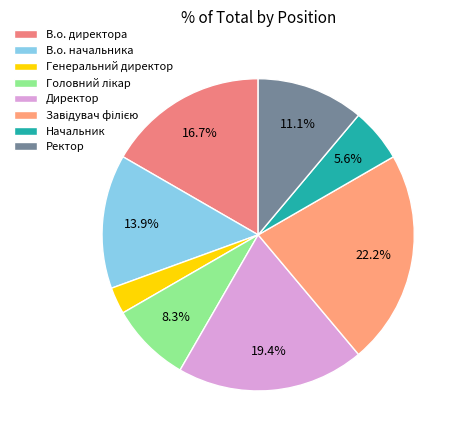

Count the number of slices in the pie.

8